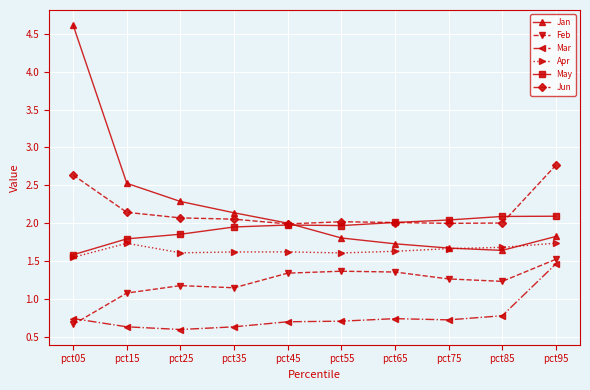

Does the chart display data point markers on the line(s)?

Yes